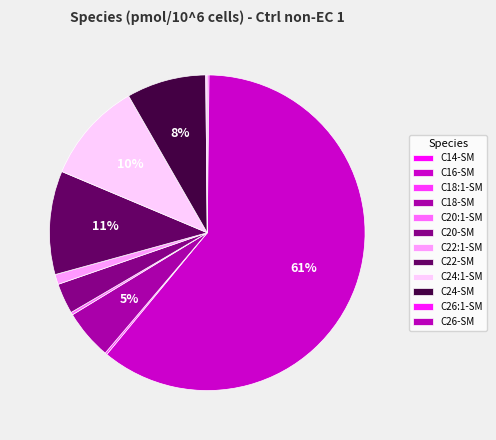

To the nearest percent, what is the difference between the largest and smallest slice percentages?

61%